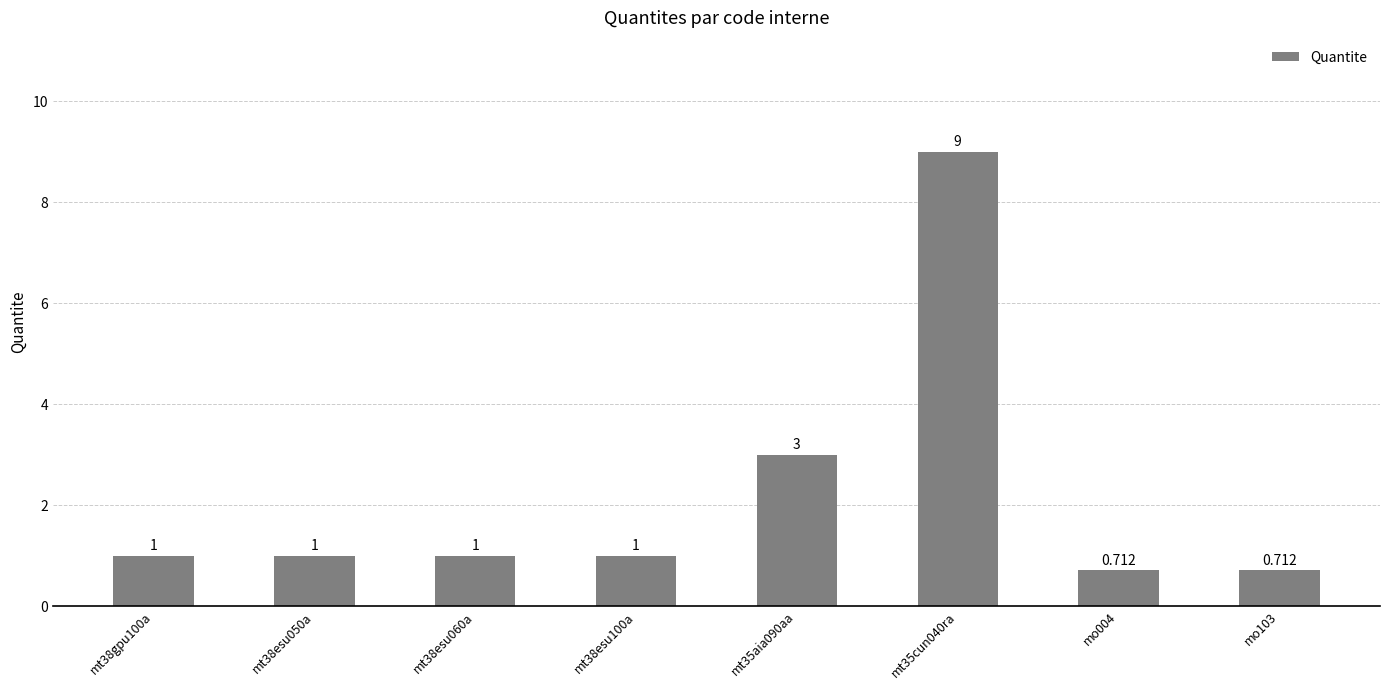

How many distinct data groups are displayed?

1